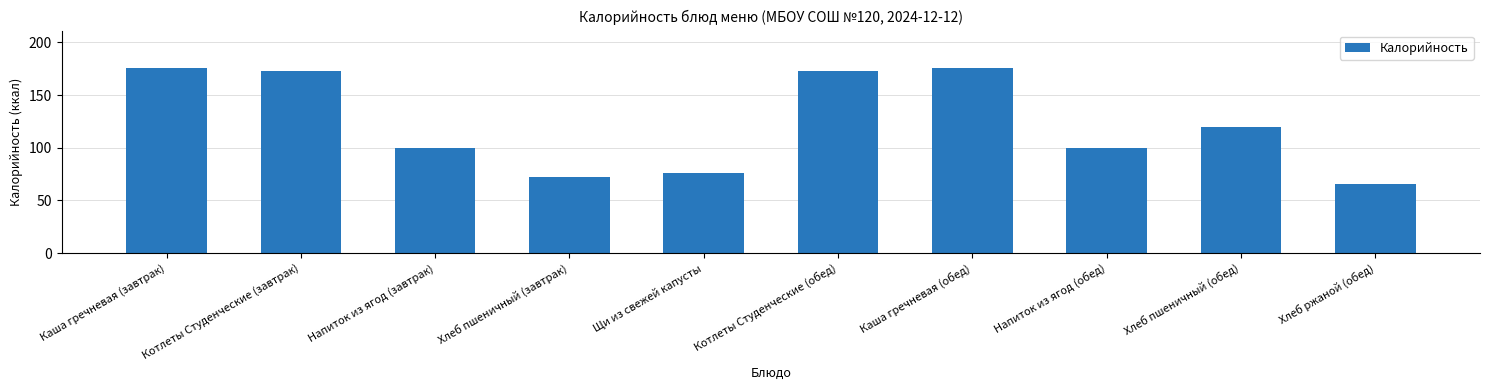

Is it true that the value at Хлеб ржаной (обед) is 102?

False